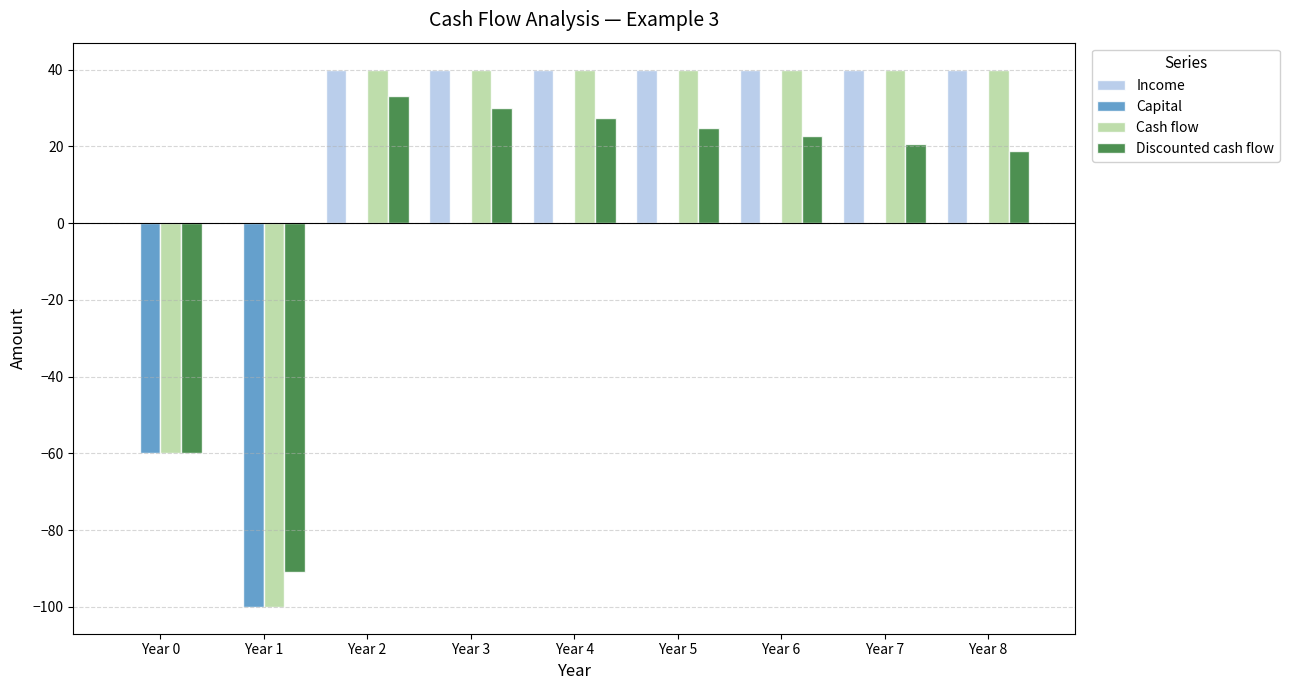

How many data points does each series have?

9